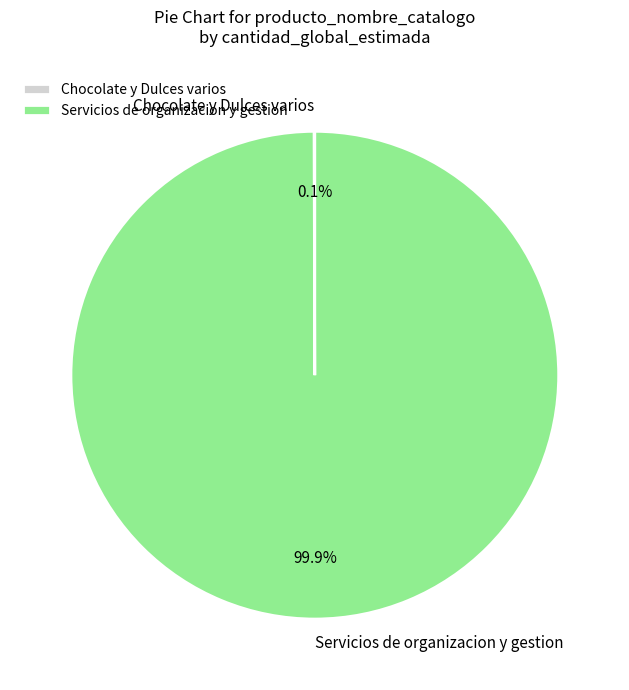

Does Servicios de organizacion y gestion account for over 50% of the chart?

Yes